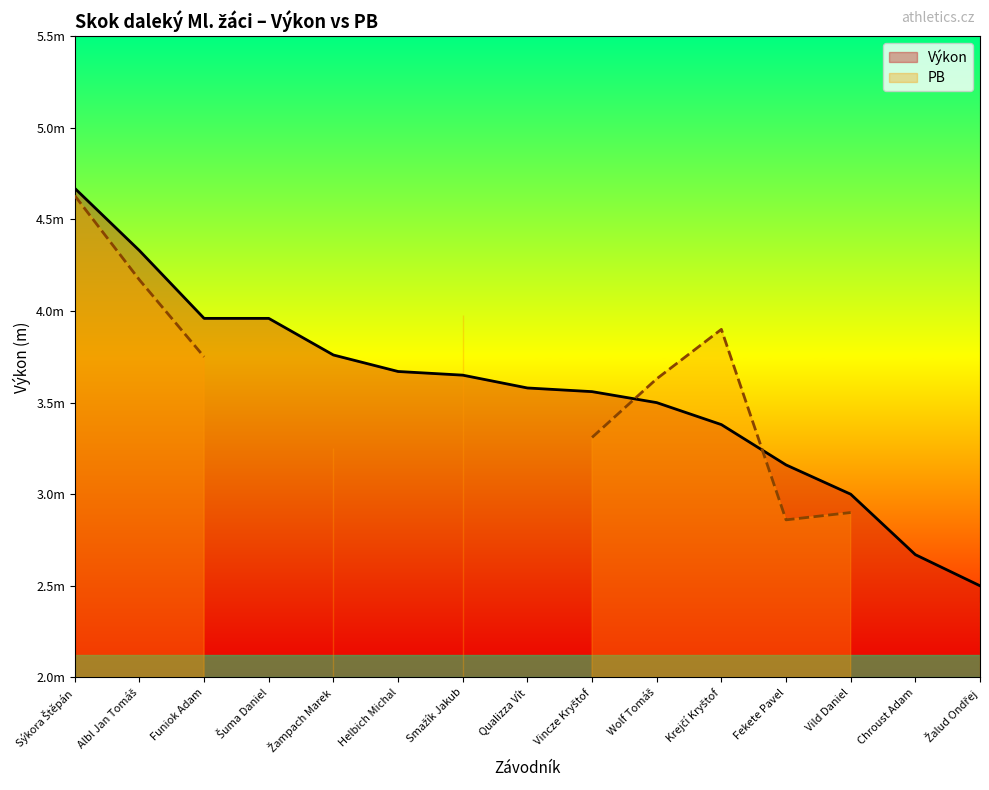

What is the sum of the values at Qualizza Vít and Sýkora Štěpán?

8.2